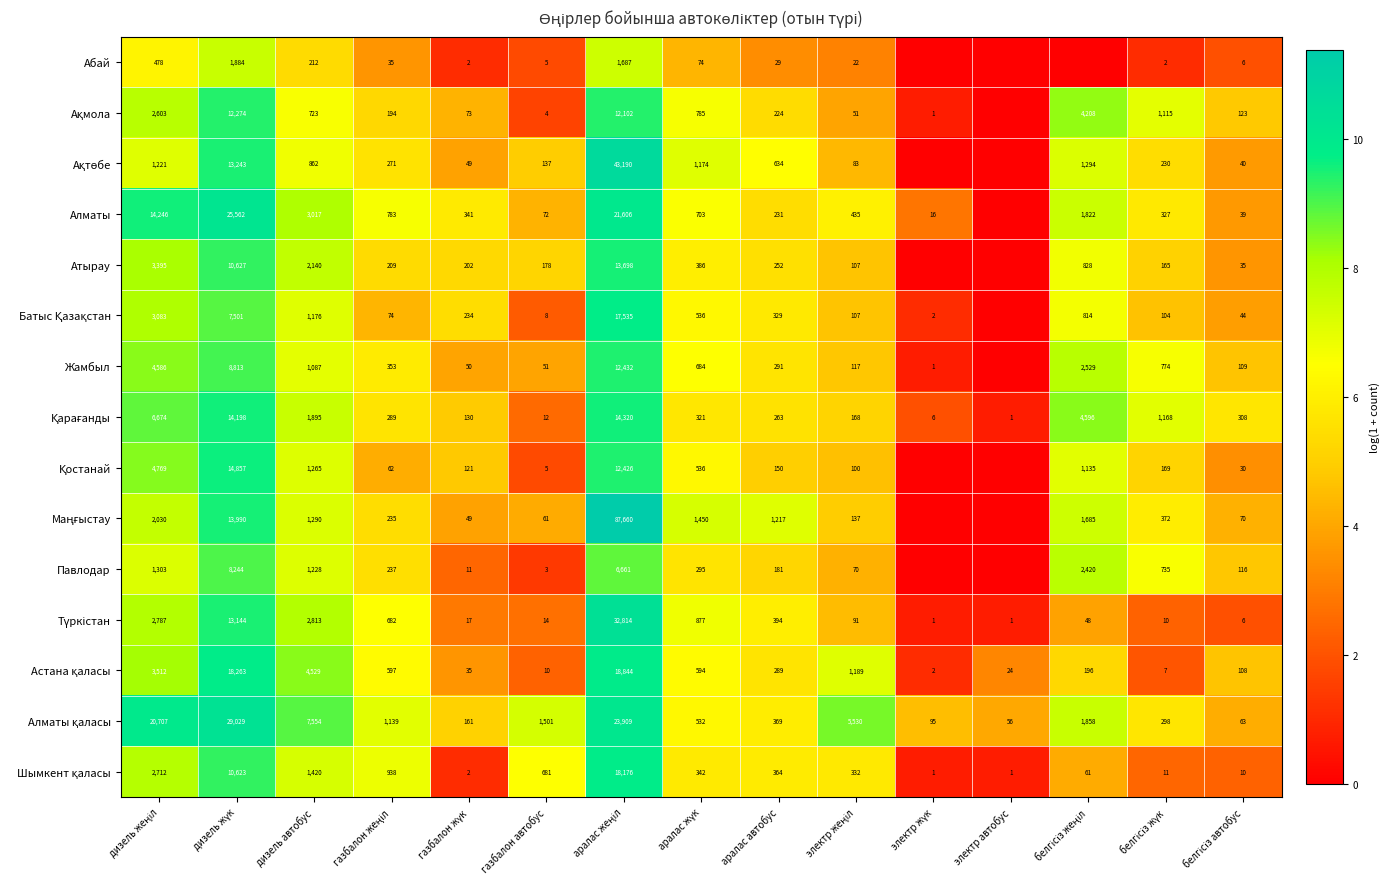

What is the total value across all series at газбалон автобус?

2742